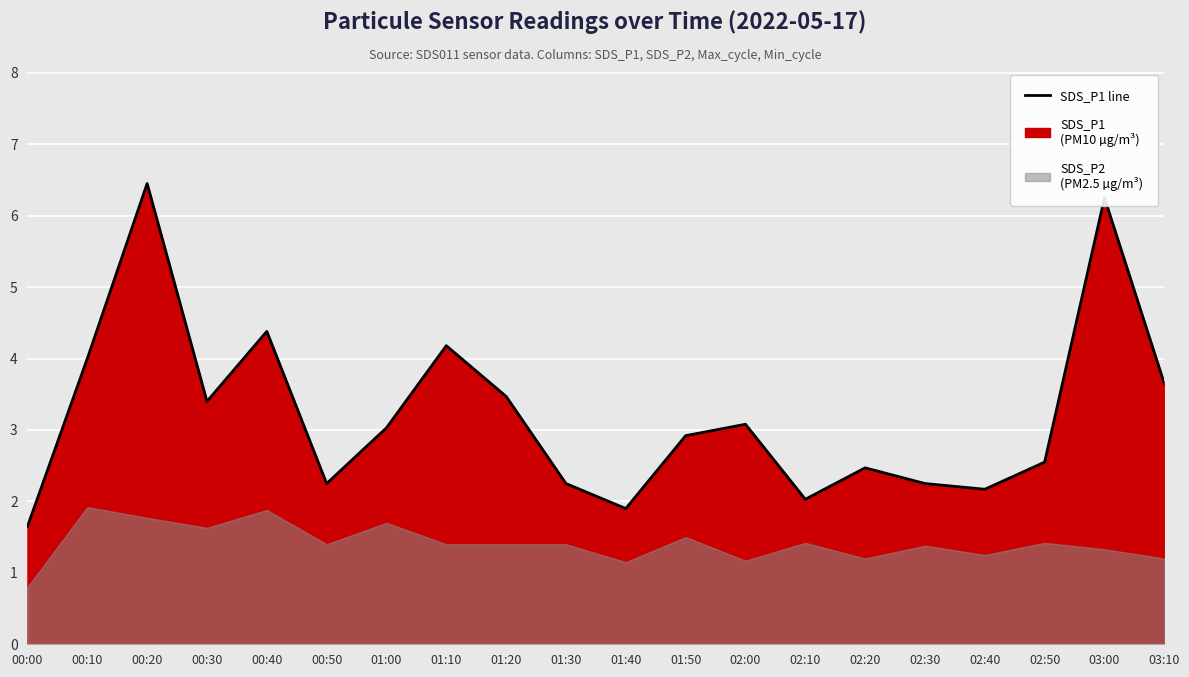

Is it true that the value at 01:00 is 1.5?

False